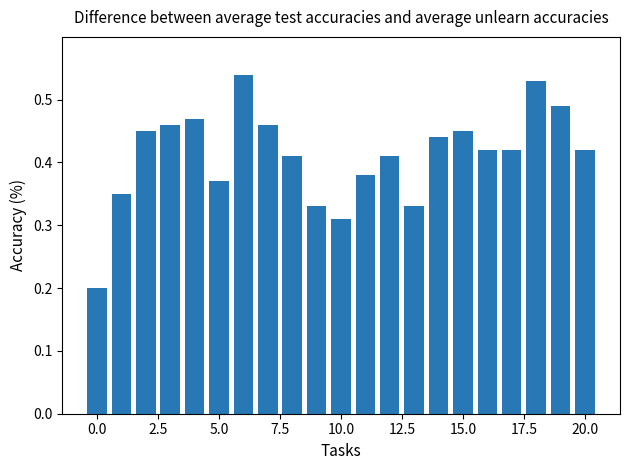

What is the sum of all values?

8.6